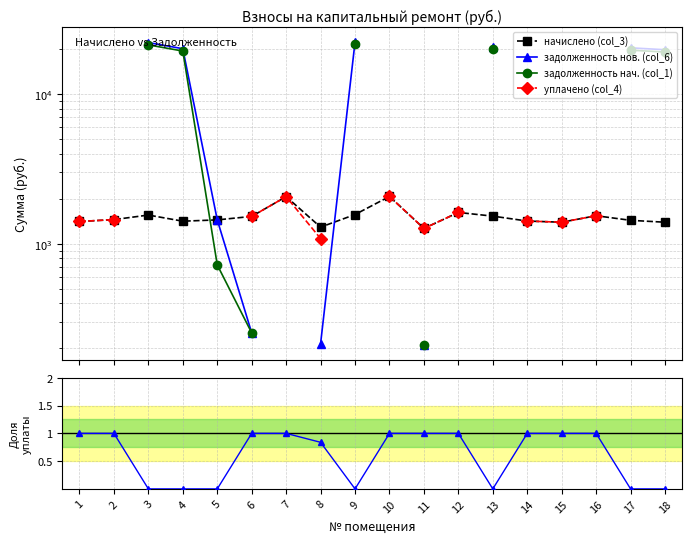

Which series changed the most between 5 and 15?

начислено (col_3)